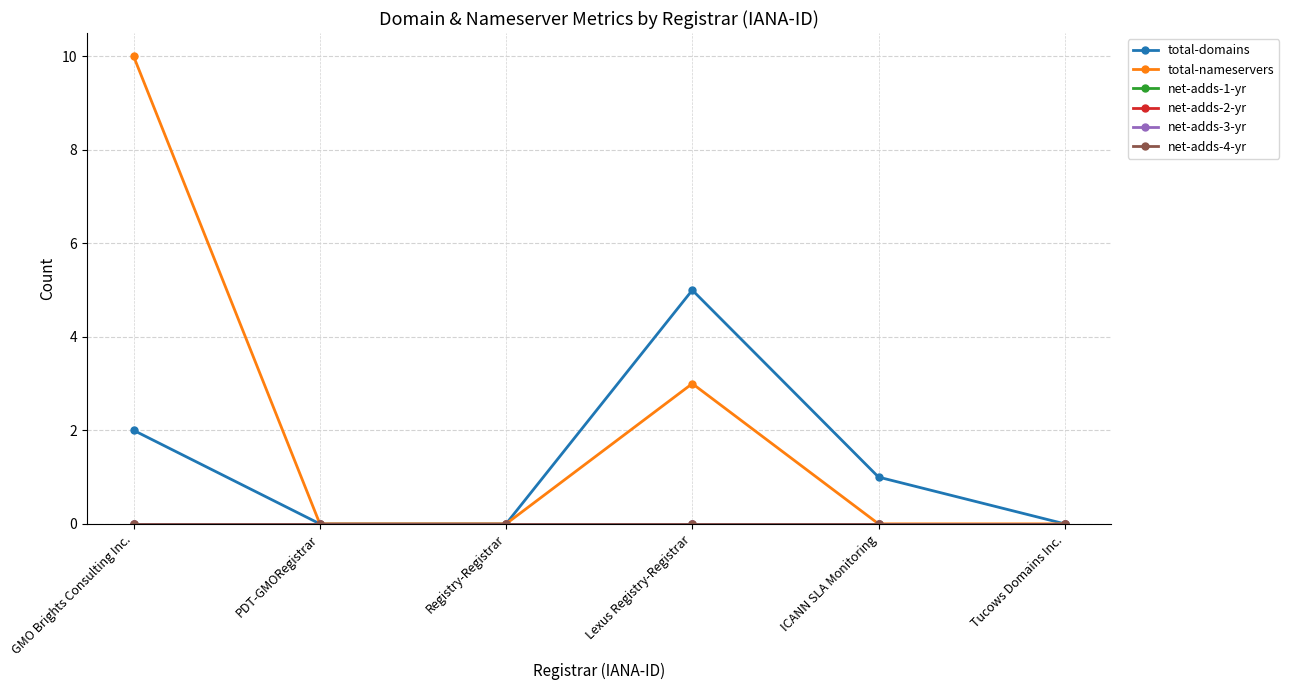

Does the chart have visible grid lines?

Yes